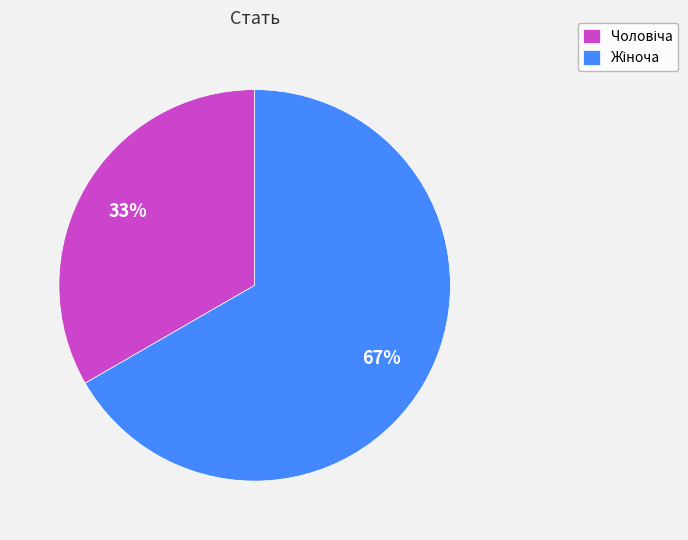

How many slices are in this pie chart?

2